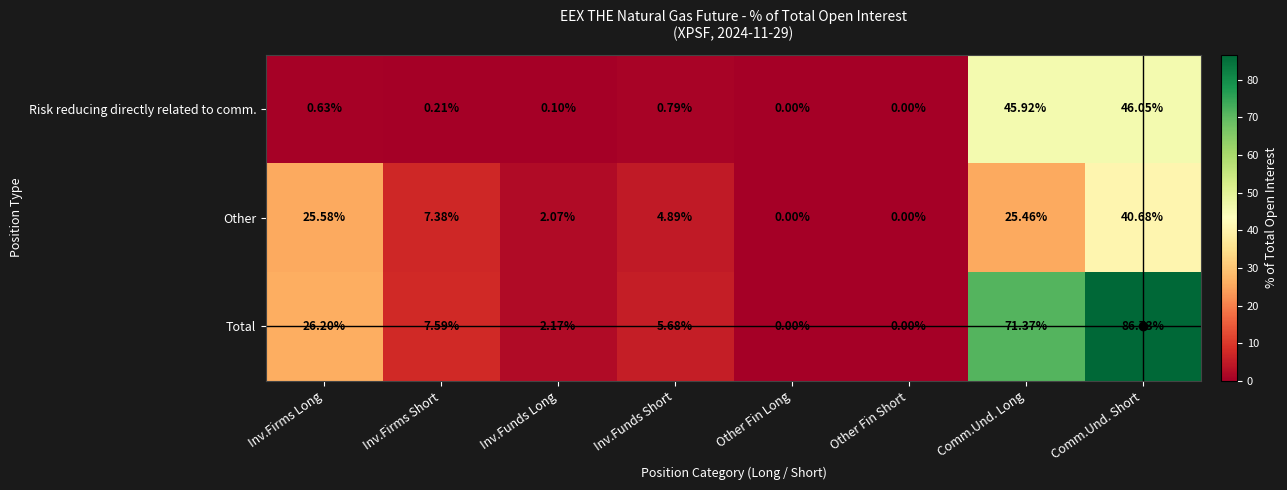

How many data points does each series have?

8